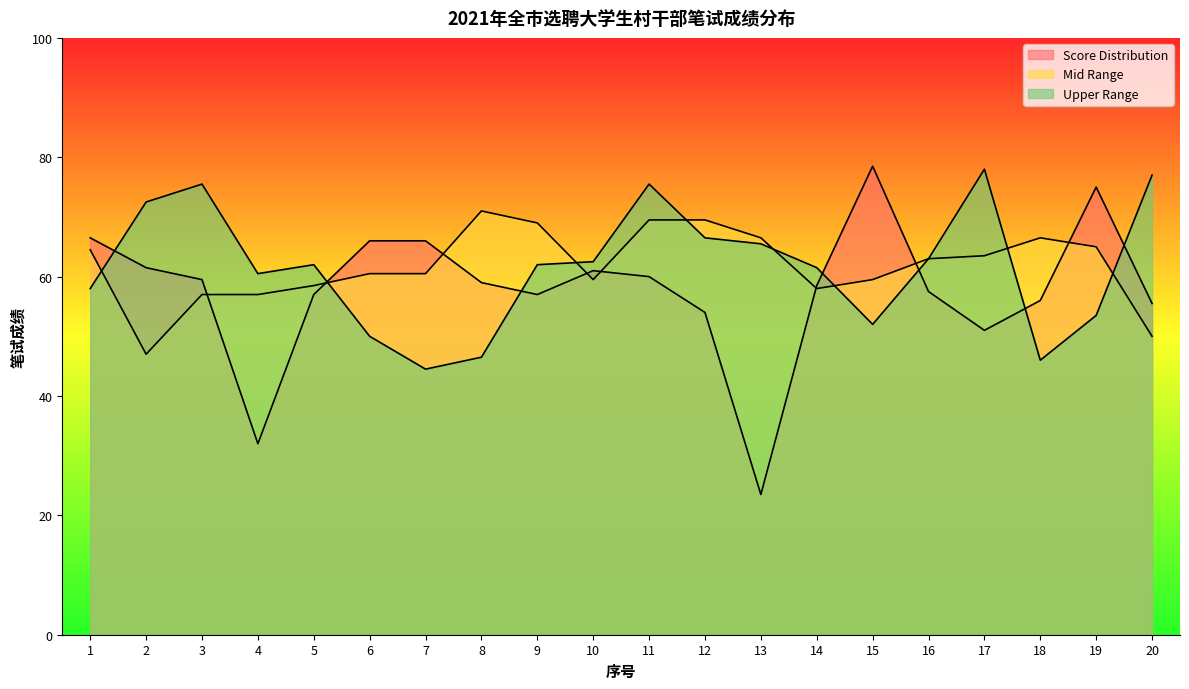

What is the minimum value shown in the chart?

23.5